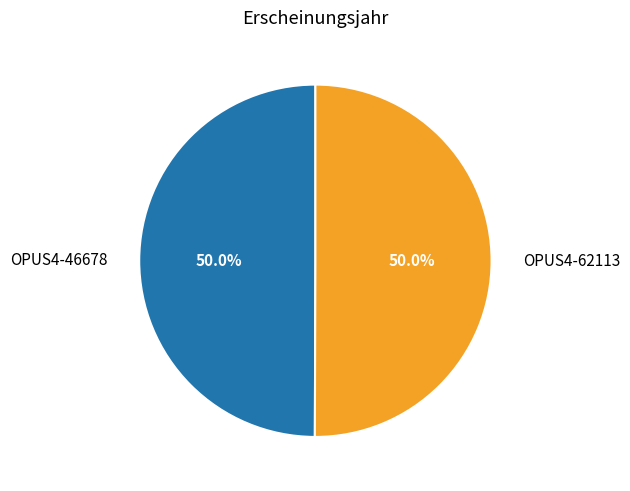

To the nearest percent, what portion does OPUS4-62113 represent?

50%